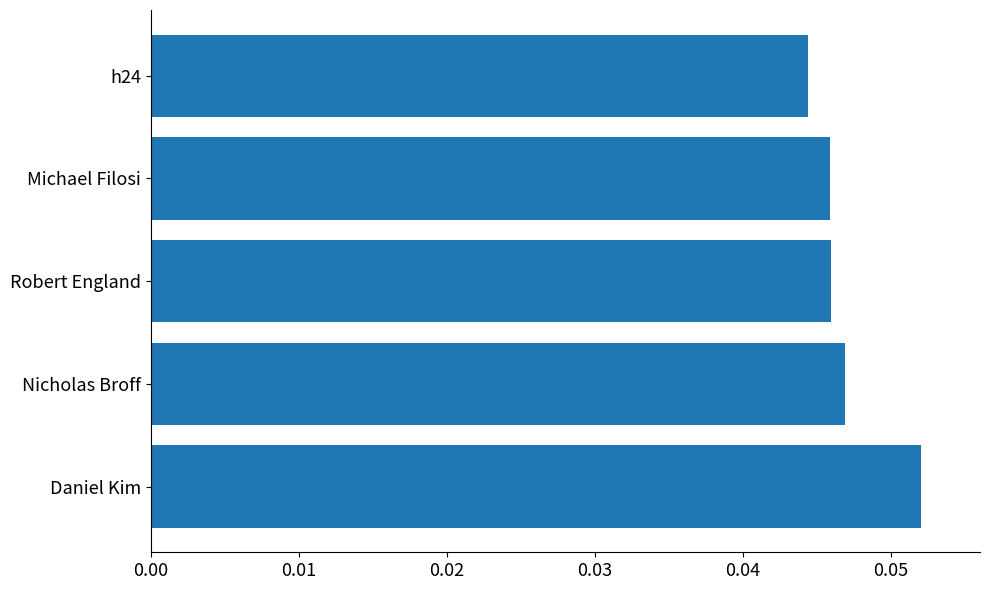

How many values are between 0 and 1?

5